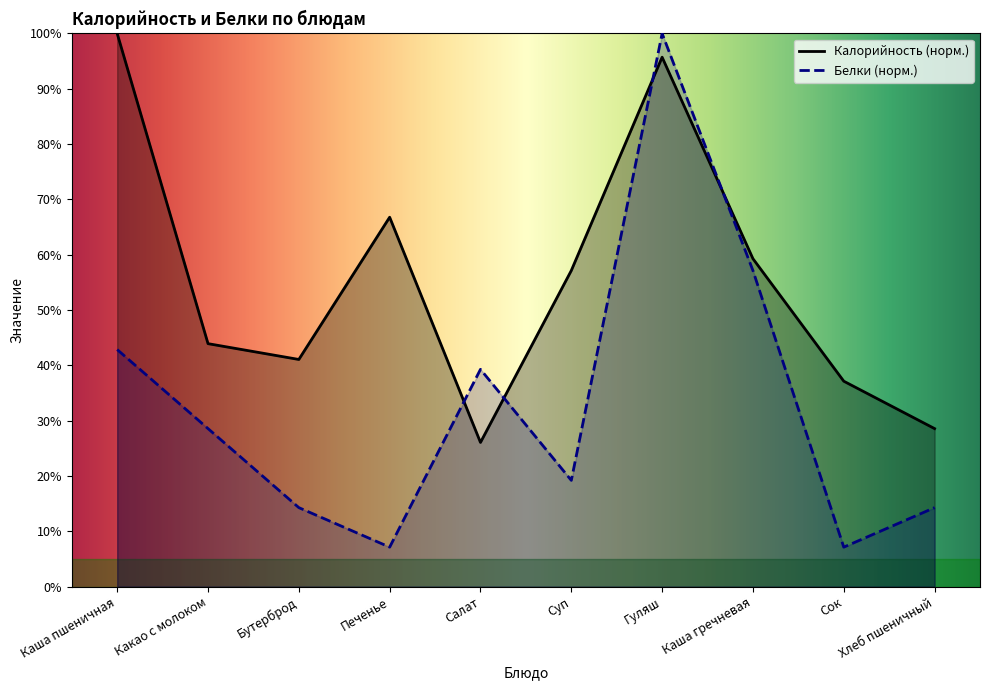

In Белки, how many points are lower than both neighbors (excluding endpoints)?

3